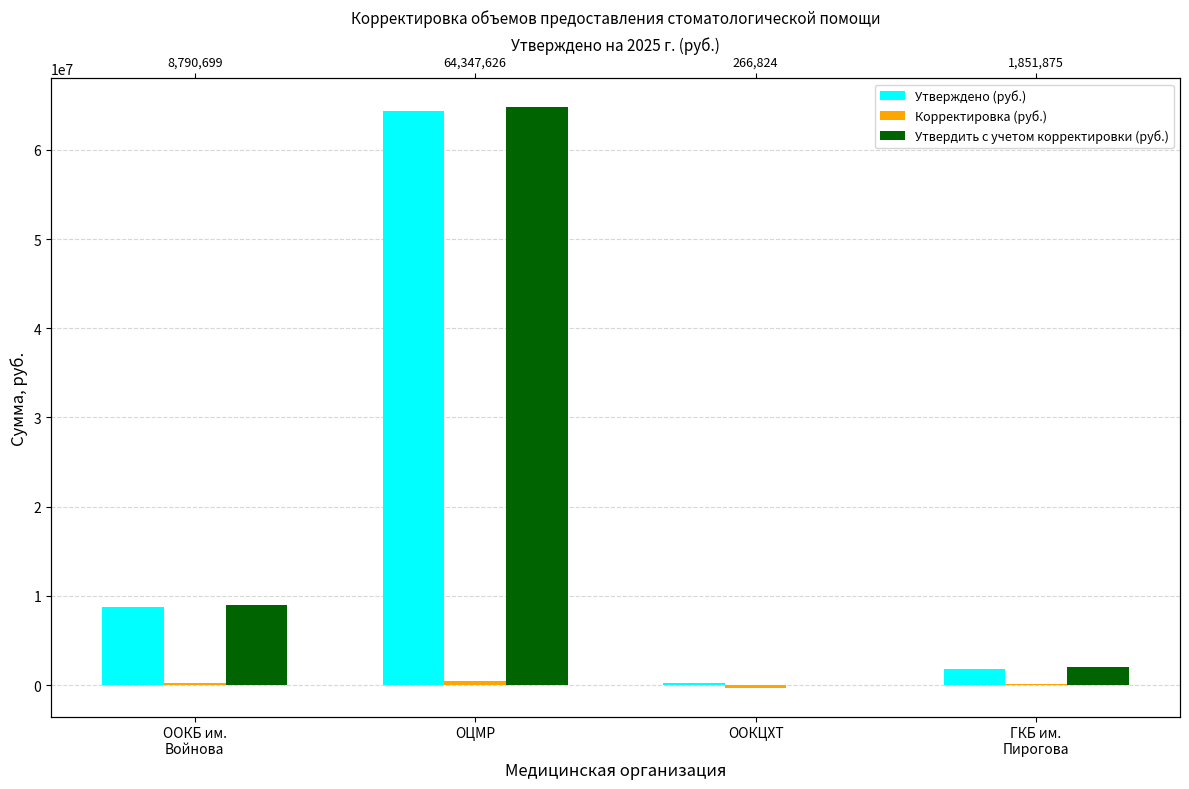

Count the number of categories in the chart.

4